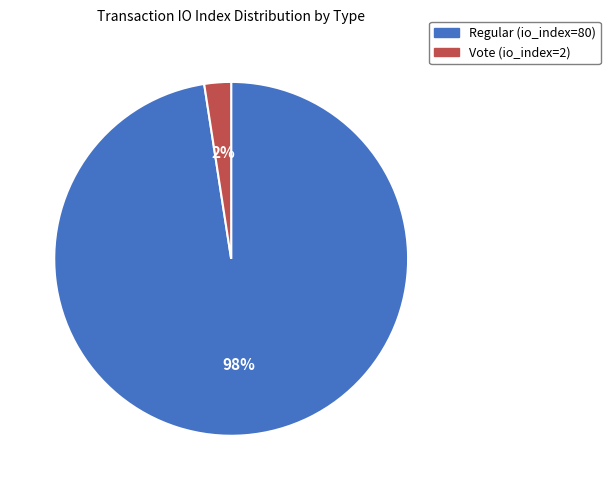

Which has a higher value, Vote (io_index=2) or Regular (io_index=80)?

Regular (io_index=80)